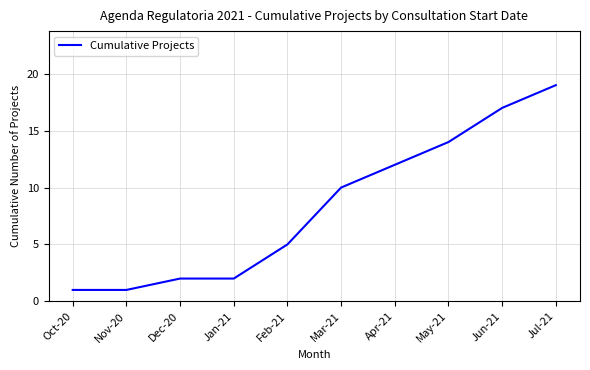

What is the maximum value shown in the chart?

19